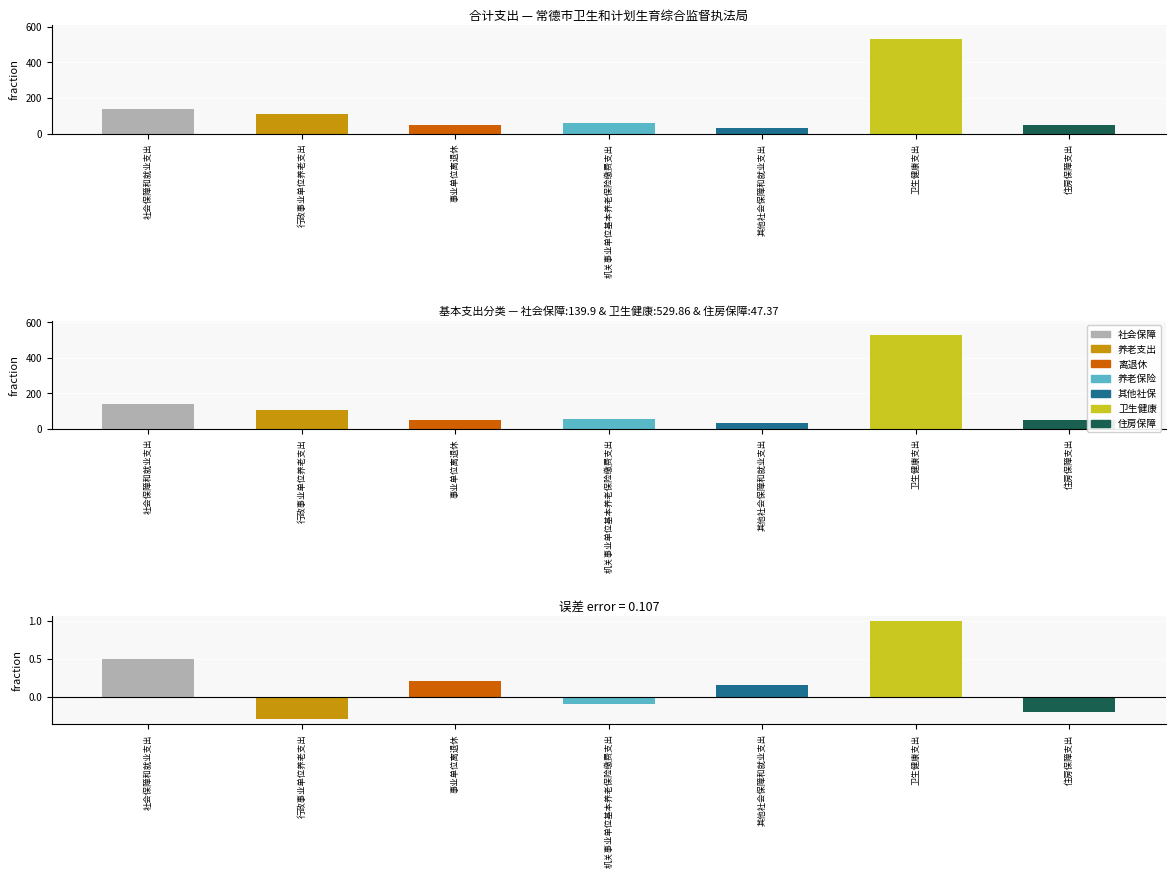

Where does the 合计 series first go above 58?

社会保障和就业支出